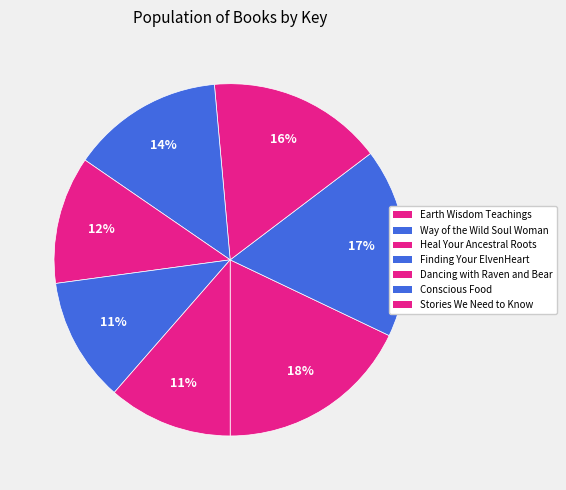

Count the number of slices in the pie.

7